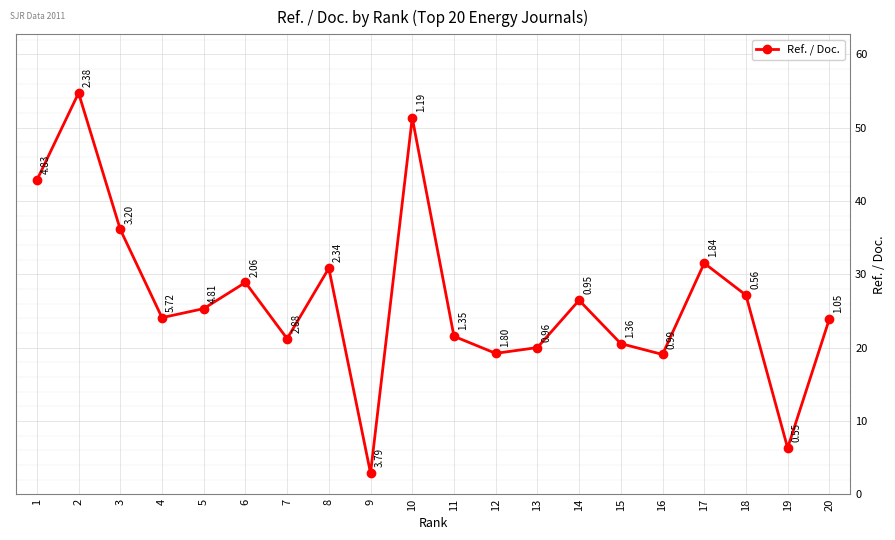

What is the value of the 6th point from the left?

28.9